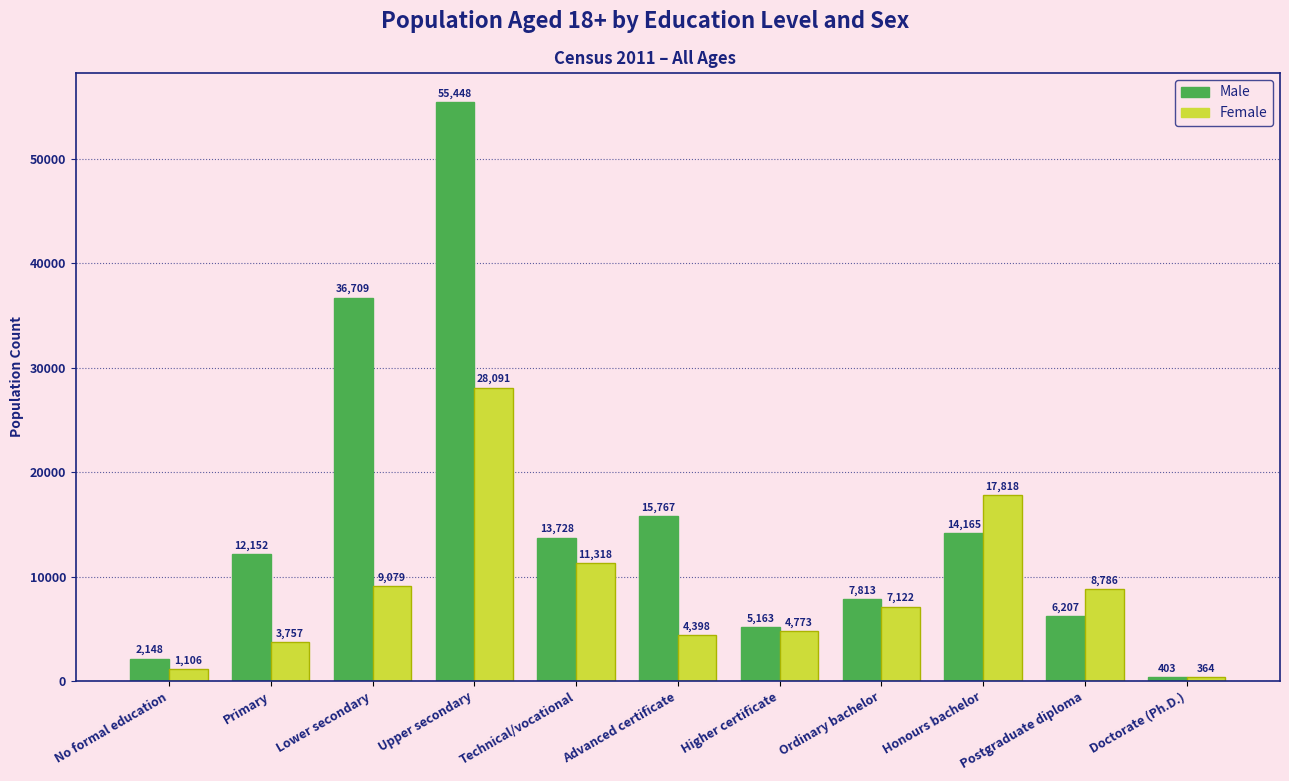

Reading right to left, what are all the values shown in this chart?

Male: Doctorate (Ph.D.)=403	Postgraduate diploma=6207	Honours bachelor=14165	Ordinary bachelor=7813	Higher certificate=5163	Advanced certificate=15767	Technical/vocational=13728	Upper secondary=55448	Lower secondary=36709	Primary=12152	No formal education=2148
Female: Doctorate (Ph.D.)=364	Postgraduate diploma=8786	Honours bachelor=17818	Ordinary bachelor=7122	Higher certificate=4773	Advanced certificate=4398	Technical/vocational=11318	Upper secondary=28091	Lower secondary=9079	Primary=3757	No formal education=1106